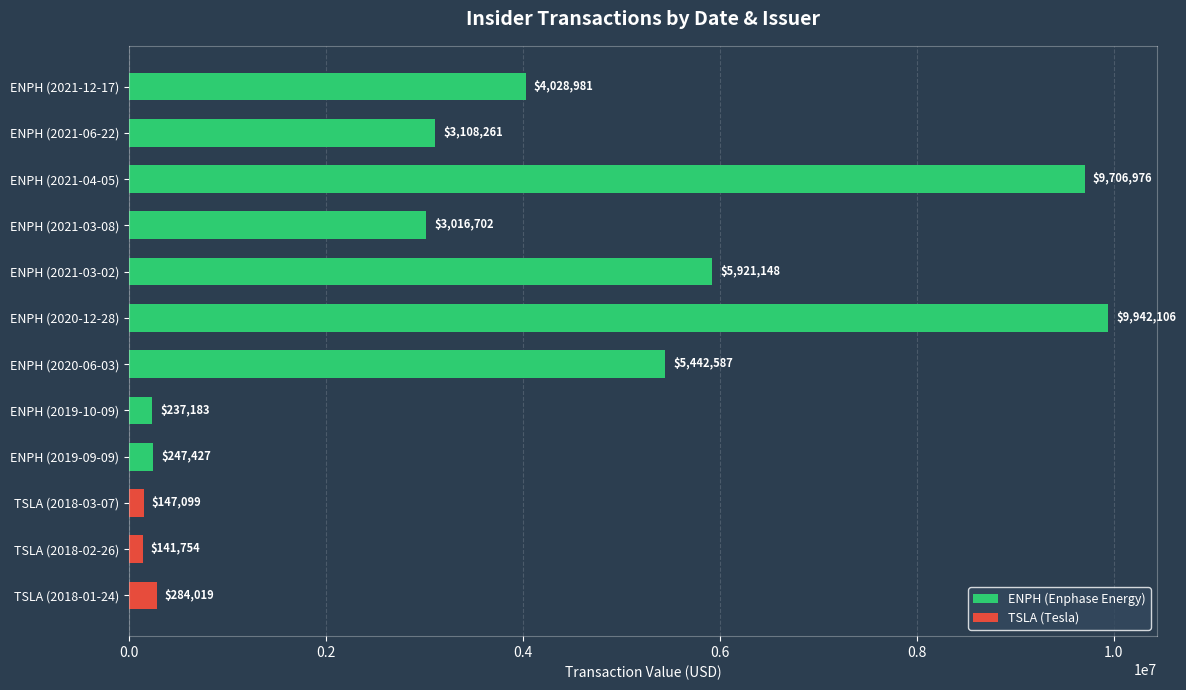

The value of TSLA (Tesla) at ENPH (2020-12-28) is 0. True or false?

True